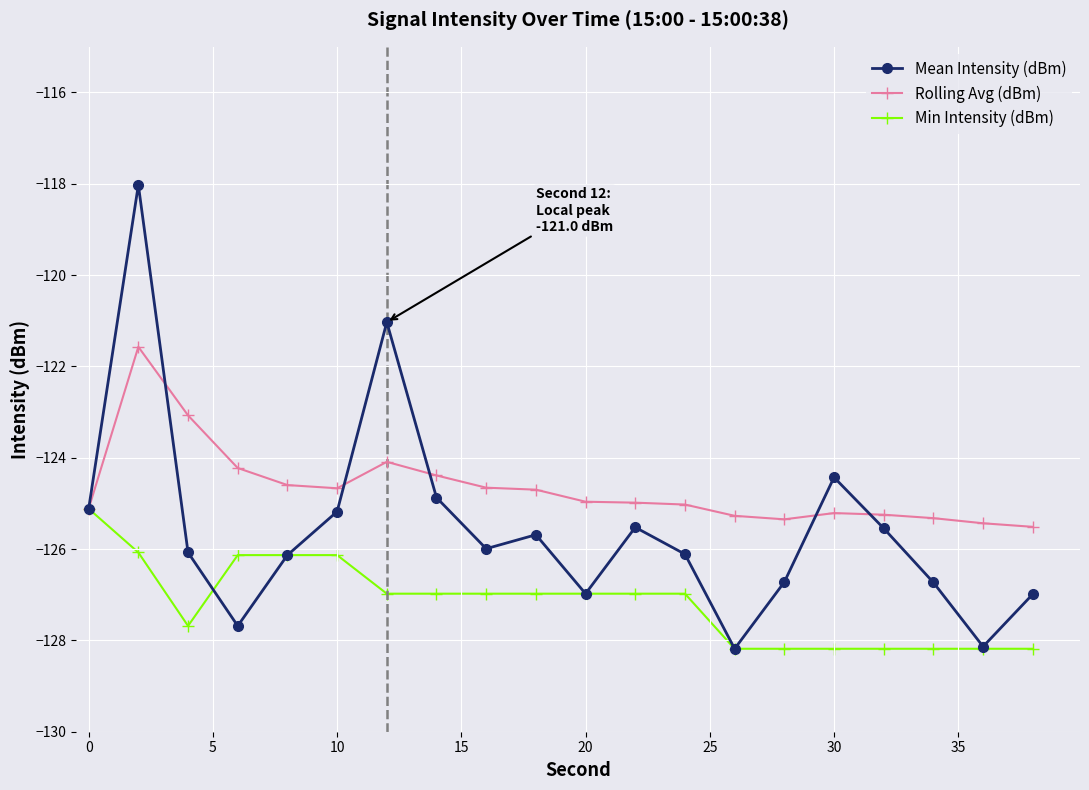

List the series in order of their overall mean, highest first.

Rolling Avg (dBm), Mean Intensity (dBm), Min Intensity (dBm)